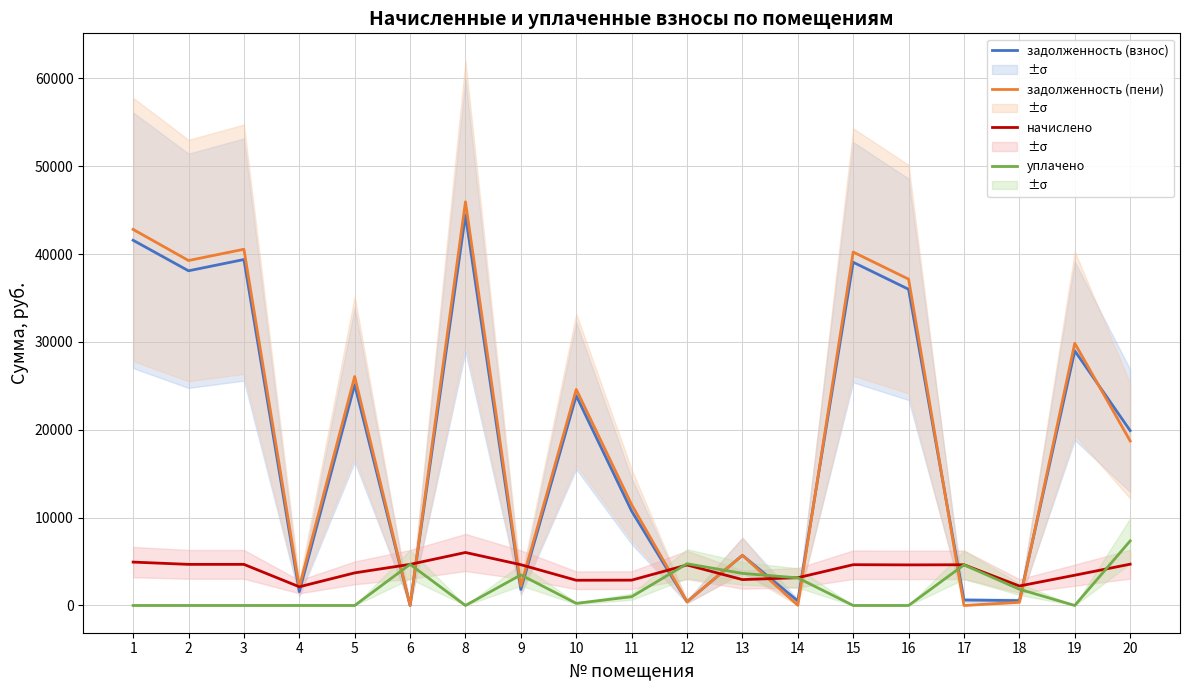

Which series has the widest spread of values?

задолженность (пени)